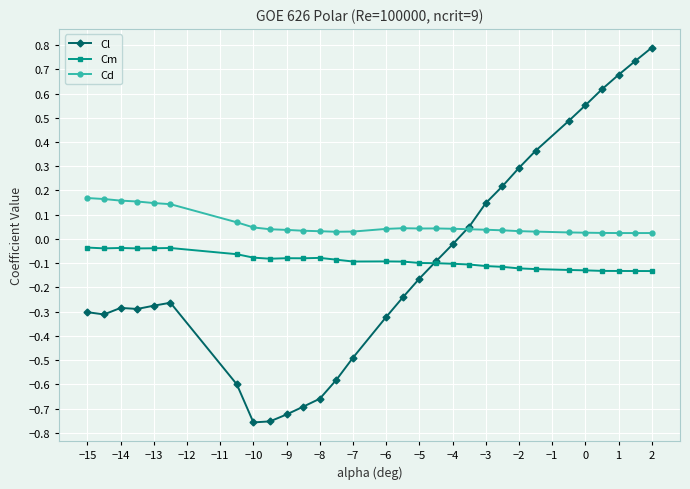

Rank the series by their maximum value, from lowest to highest.

Cm, Cd, Cl